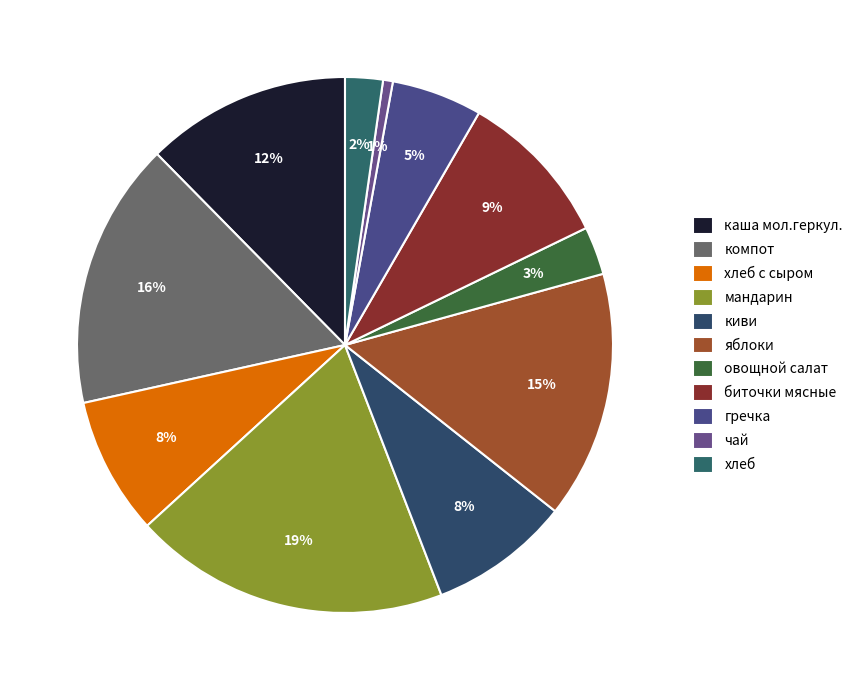

What is the ratio of the value at каша мол.геркул. to the value at чай?

20.9